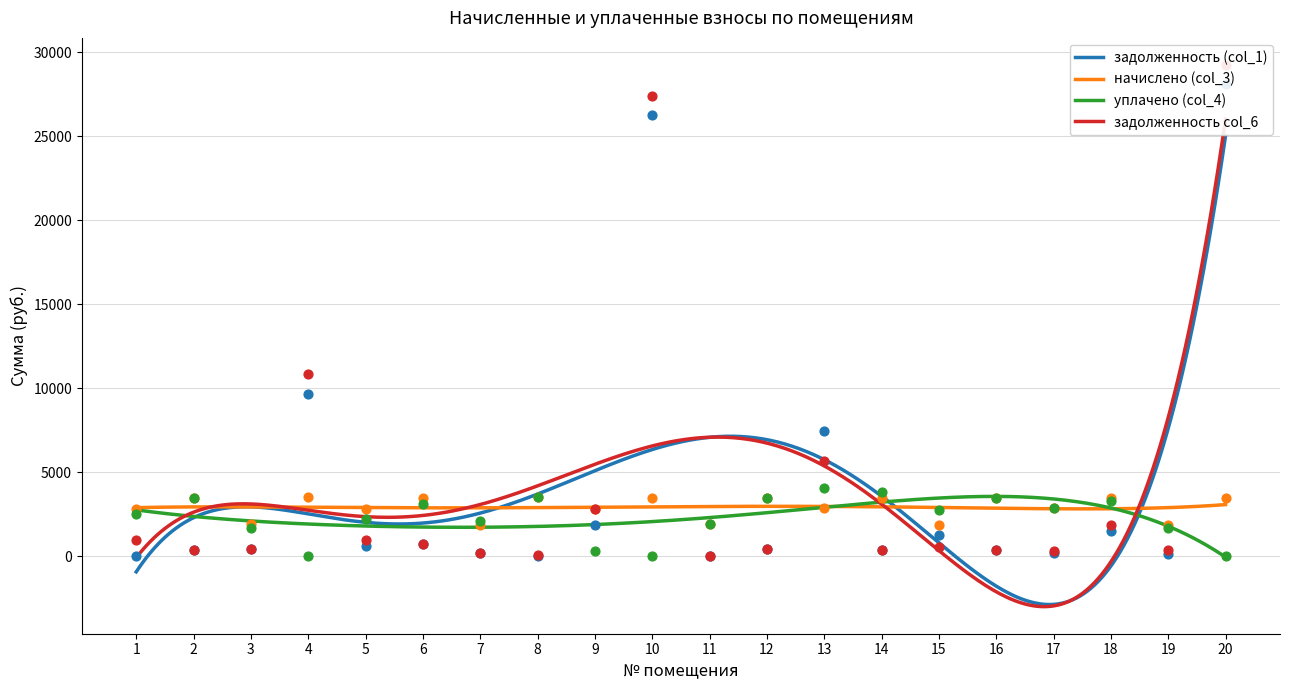

At how many categories does at least one series exceed 17937?

2